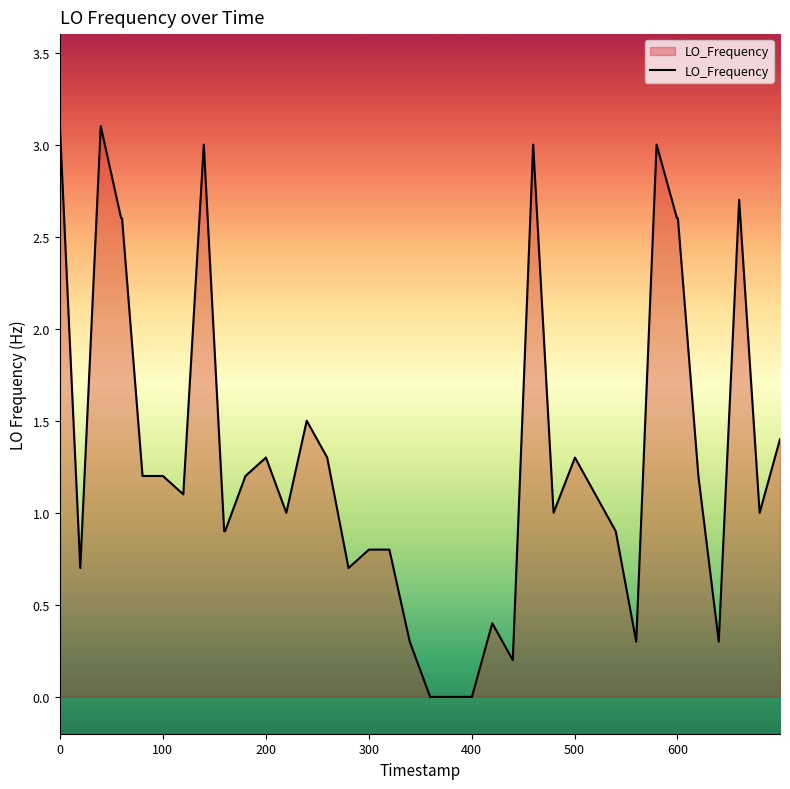

What is the difference between the maximum and minimum values?

3.1